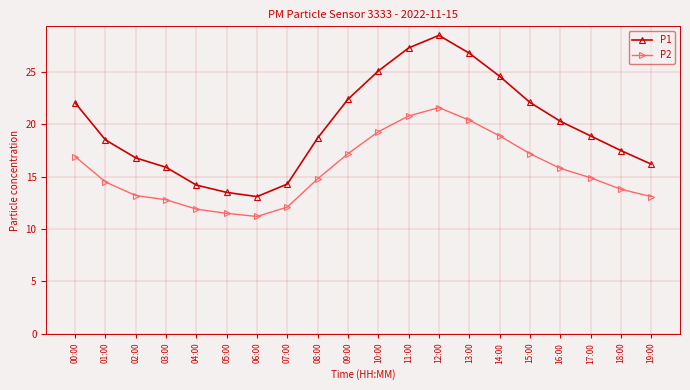

Which category has the highest value across all series?

12:00